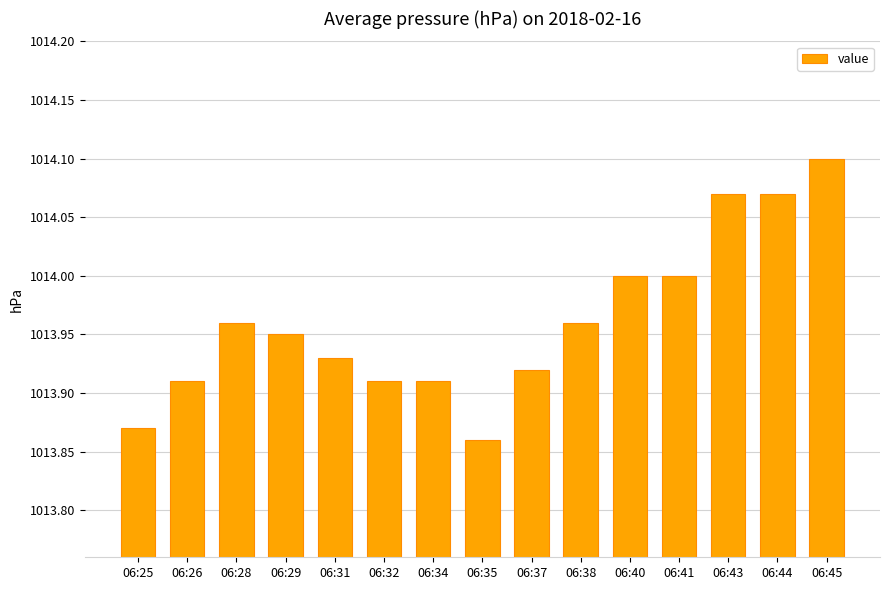

How many bars are there in total?

15